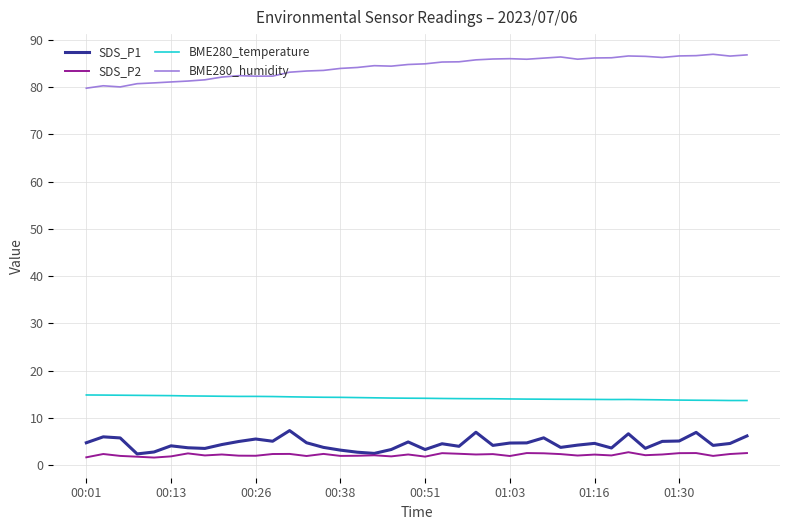

List the series in order of their peak value, highest first.

BME280_humidity, BME280_temperature, SDS_P1, SDS_P2